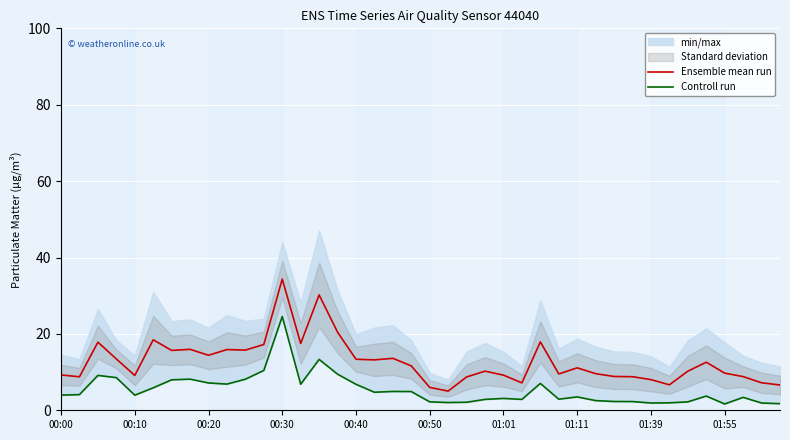

Which category has the highest value in the Ensemble mean run series?

00:30